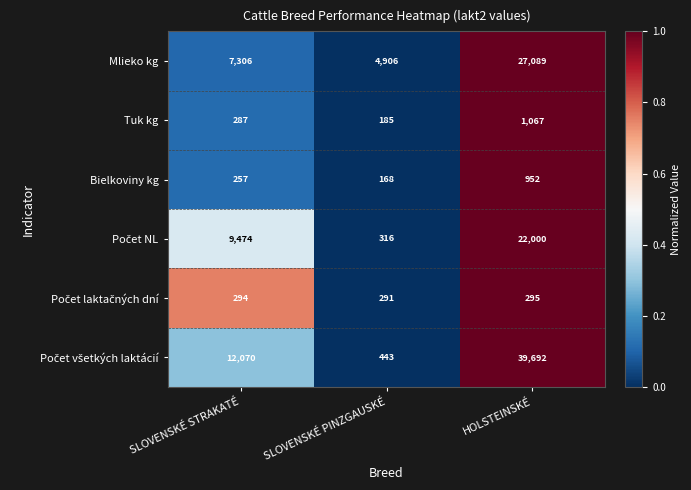

What is the difference between the Bielkoviny kg values at SLOVENSKÉ STRAKATÉ and HOLSTEINSKÉ?

695